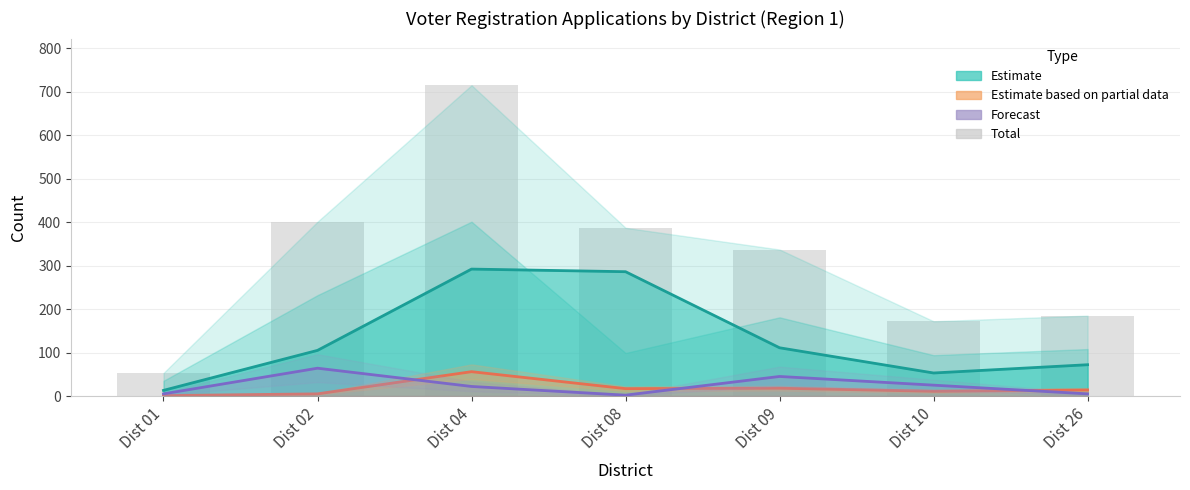

What is the sum of the Forecast values at Dist 04 and Dist 01?

27